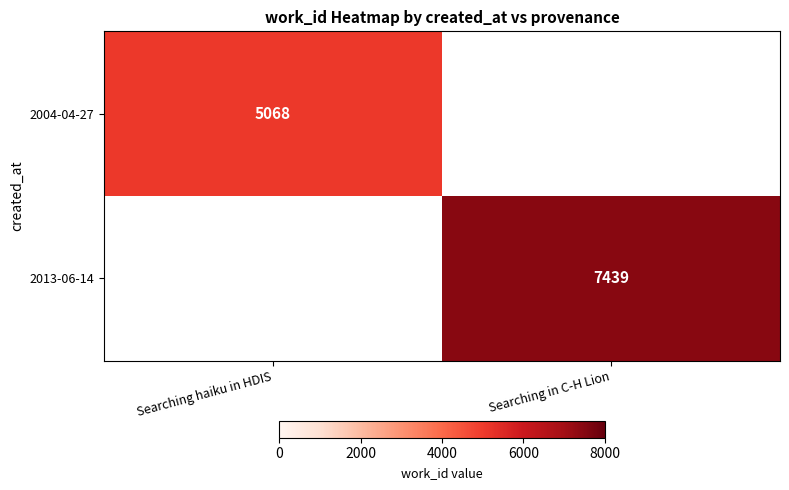

The value of 2013-06-14 at Searching in C-H Lion is 11355. True or false?

False